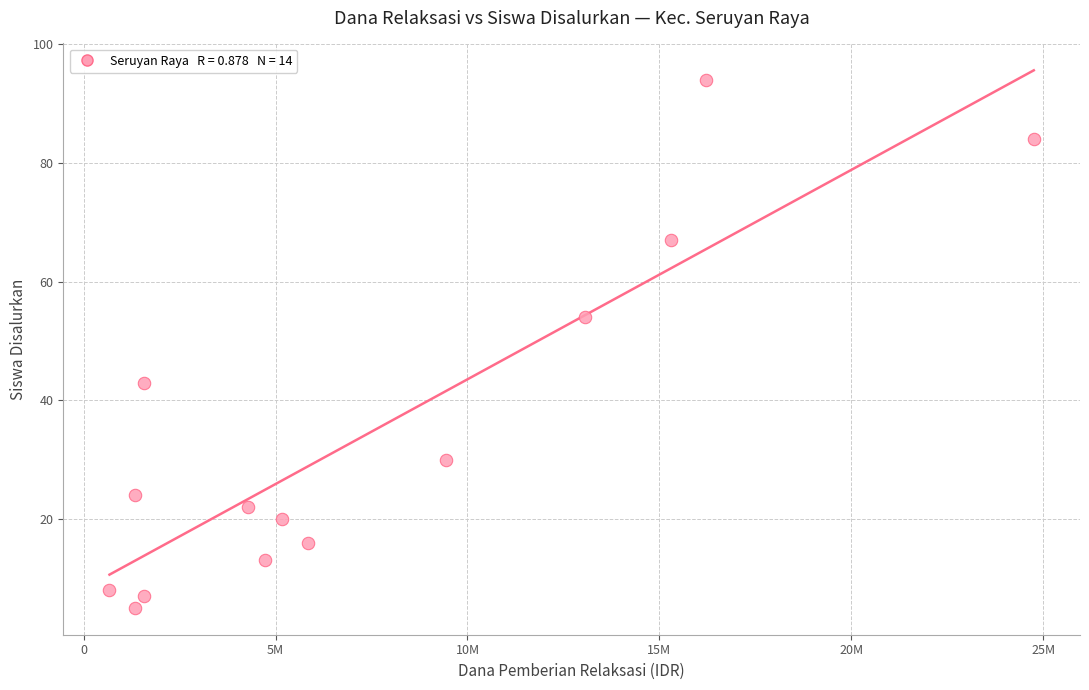

What is the range of X values (max minus min)?

24075000